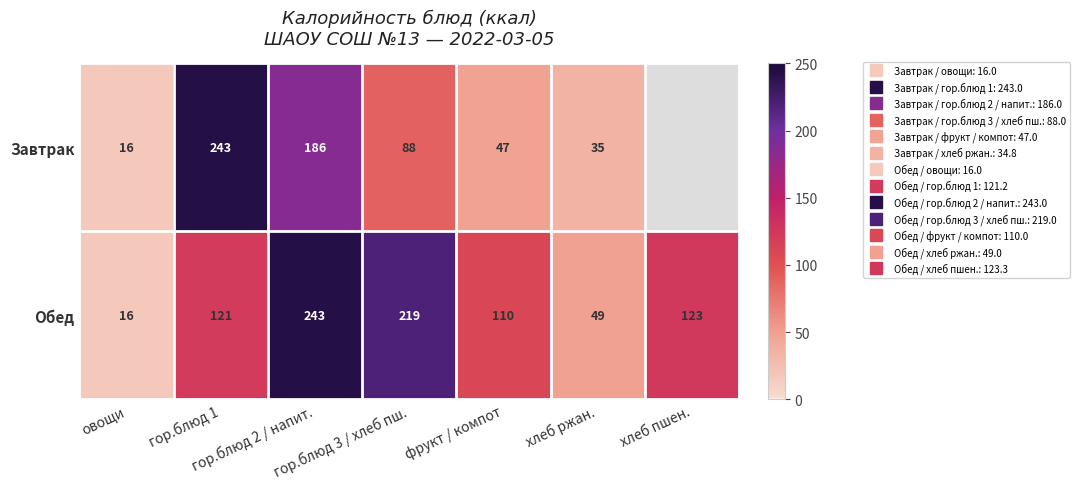

True or false: Завтрак has a value of 186.0 at гор.блюд 2 / напит..

True